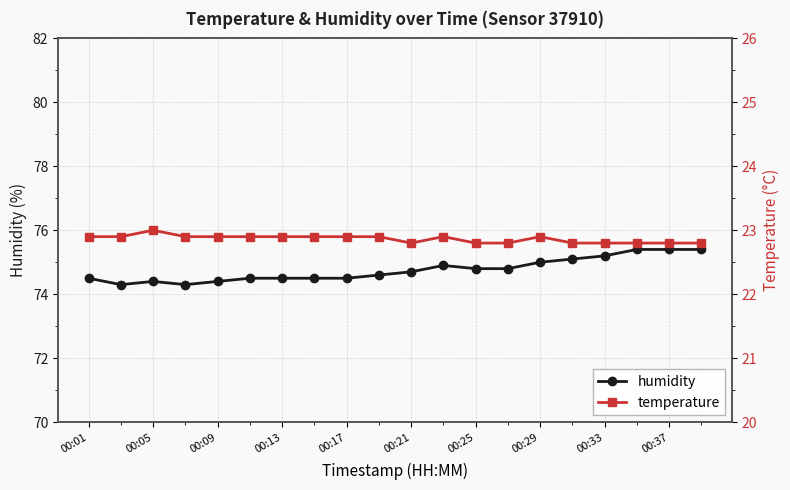

True or false: temperature has a value of 31.2 at 00:37.

False